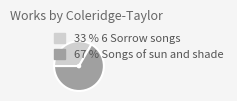

Is there a majority slice in this chart?

Yes